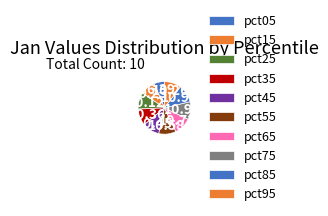

True or false: pct35 accounts for 10% of the total.

True